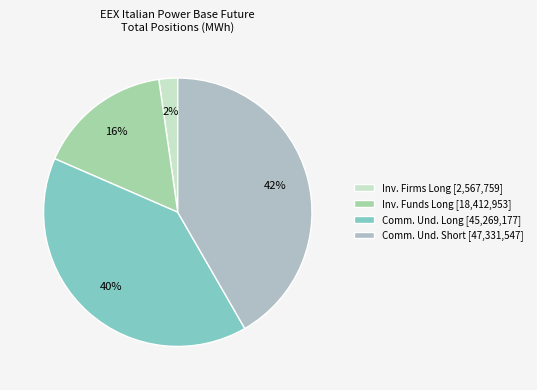

To the nearest percent, what is the difference between the largest and smallest slice percentages?

39%